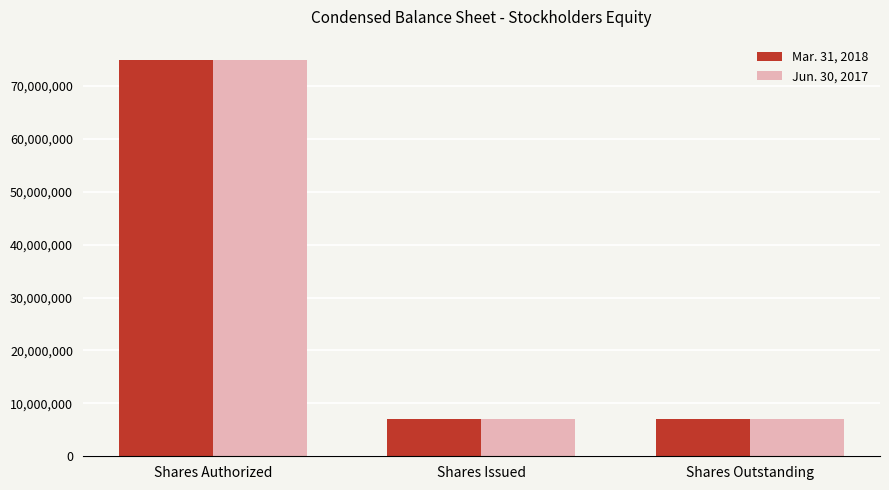

How many distinct data groups are displayed?

2